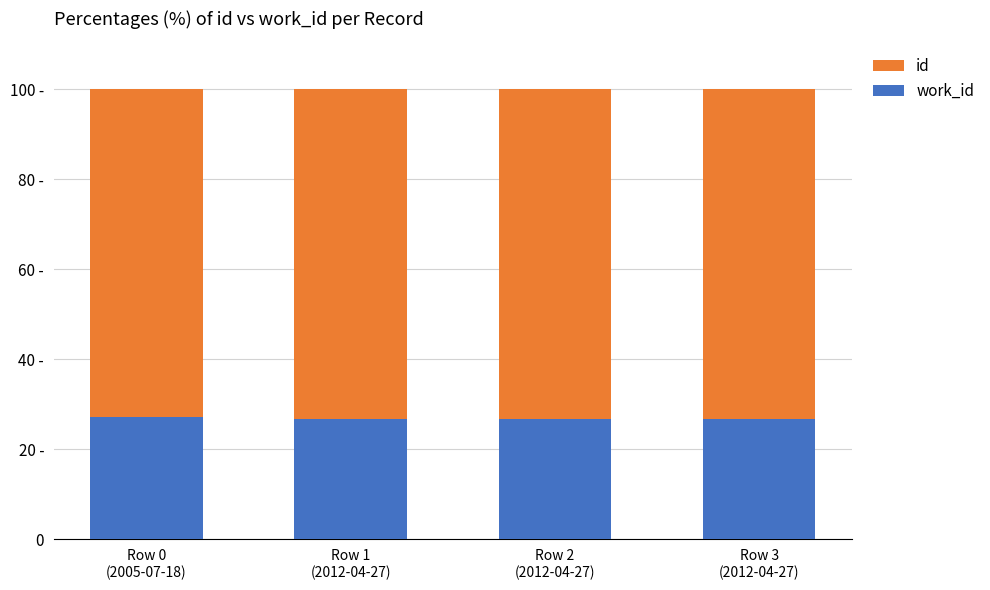

Rank the series by their maximum value, from lowest to highest.

work_id, id